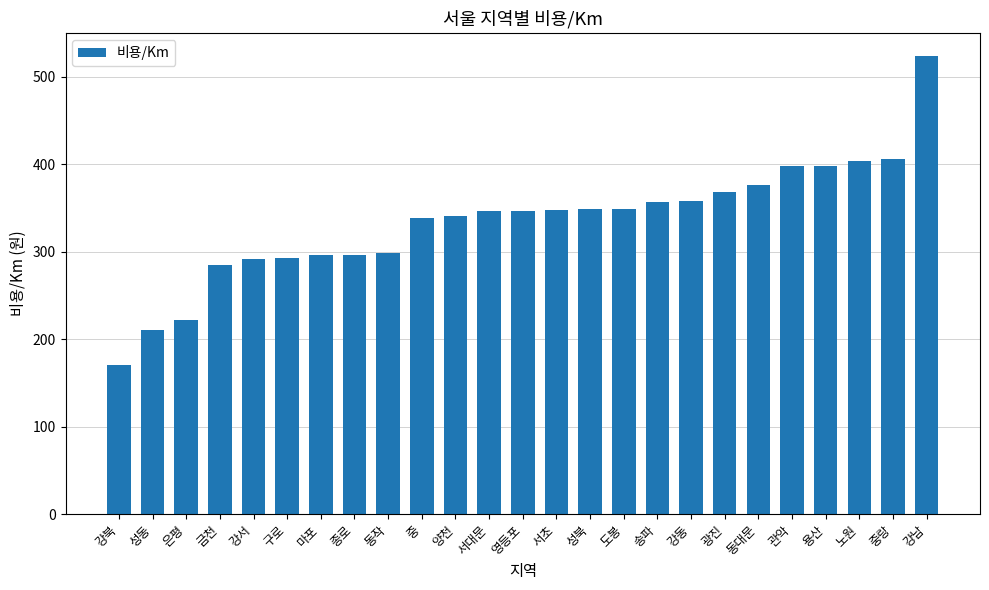

What is the value of the 3rd bar from the left?

222.1